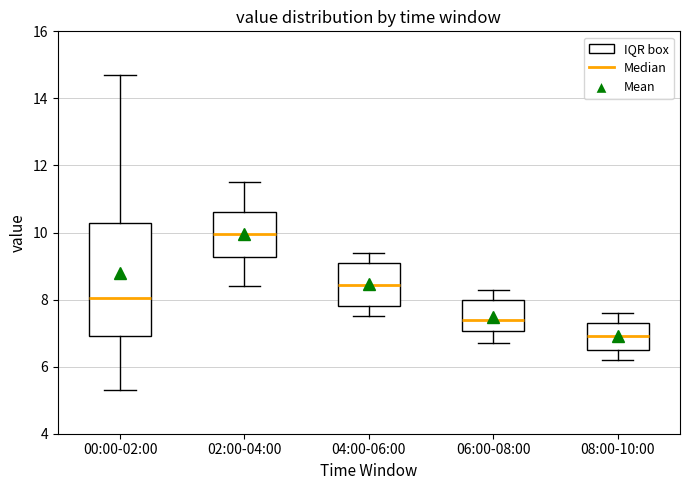

Which box's median line is the lowest?

08:00-10:00